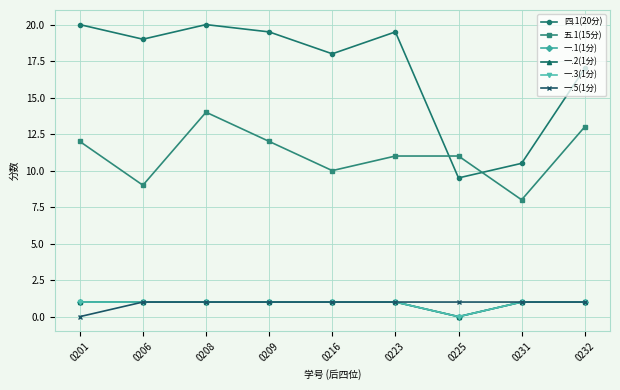

Is this an area chart (filled region under the line)?

No